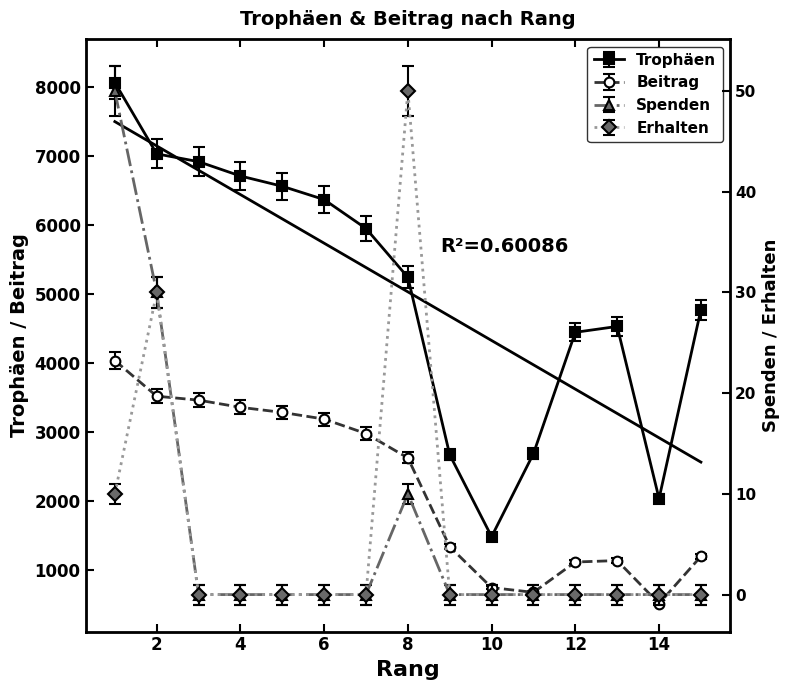

What are all the series names shown in the legend?

Trophäen, Beitrag, Spenden, Erhalten